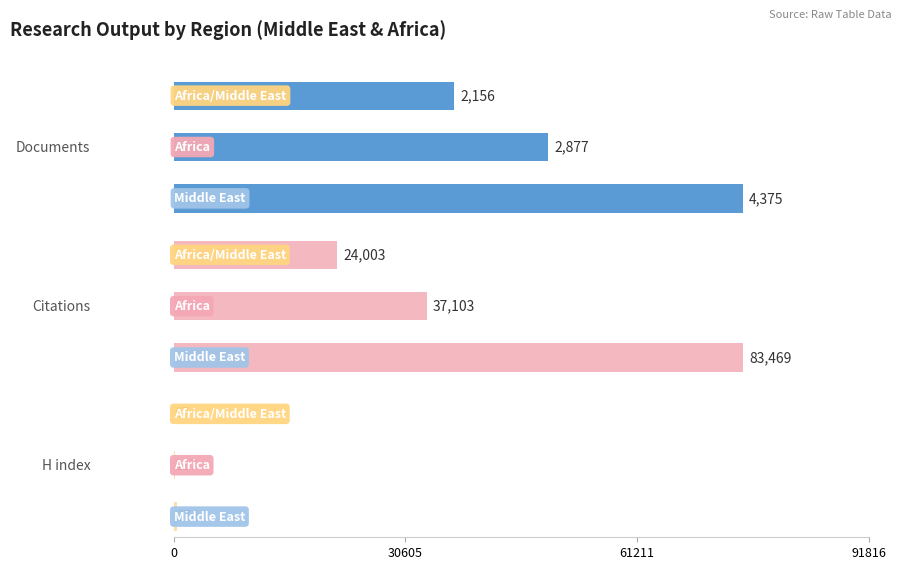

What is the difference between the second highest and minimum values in the Citations series?

13100